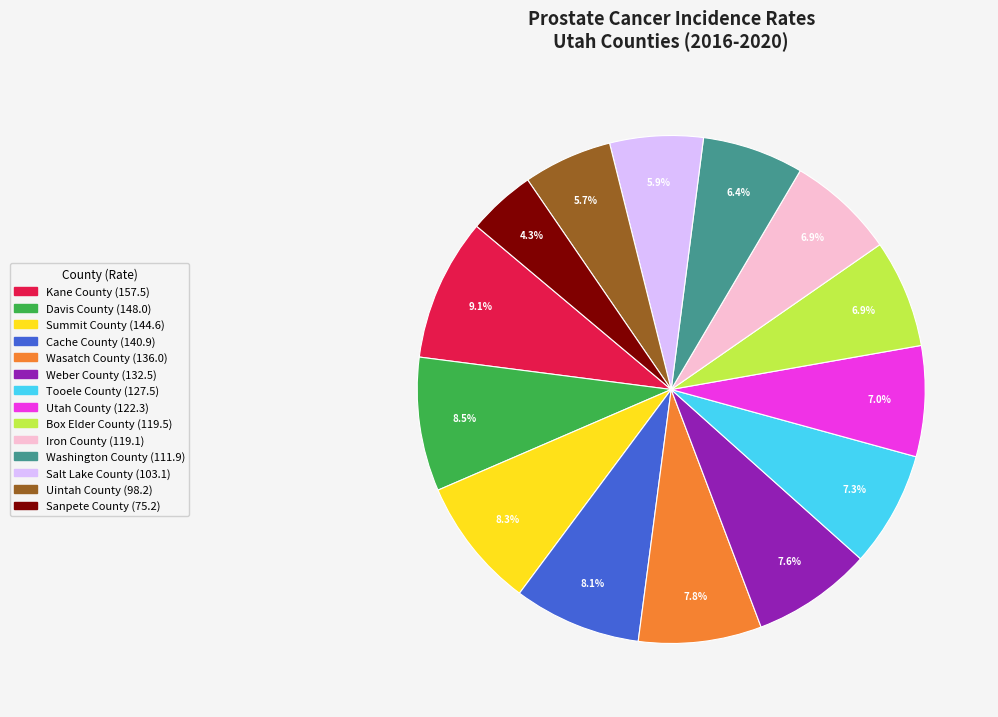

What is the smallest slice in the pie chart?

Sanpete County